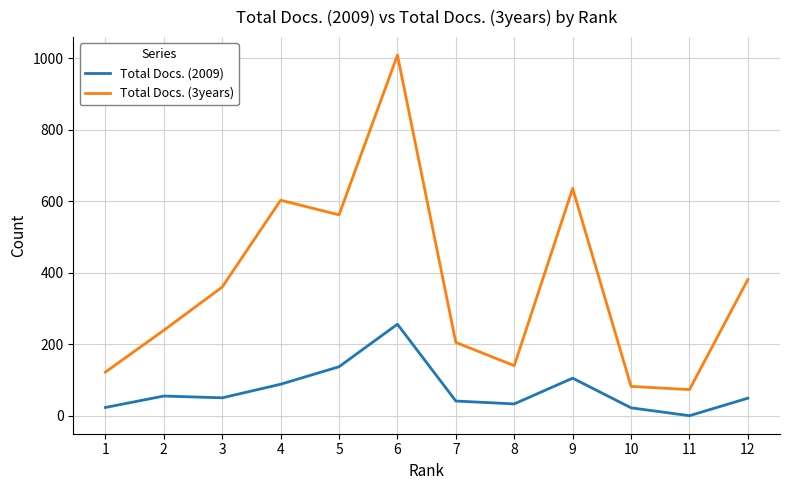

True or false: Total Docs. (2009) has more than 1 interior local peaks.

True